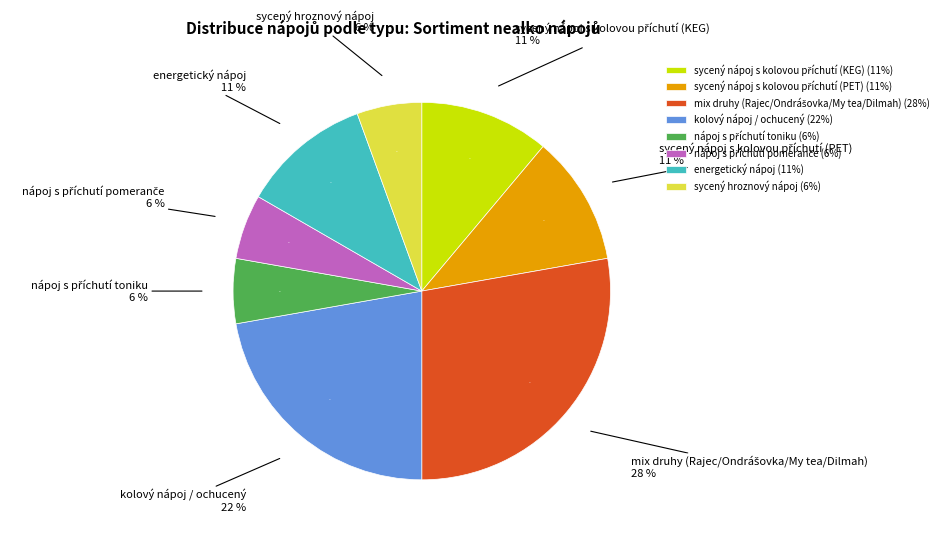

Does sycený nápoj s kolovou příchutí (KEG) account for over 50% of the chart?

No